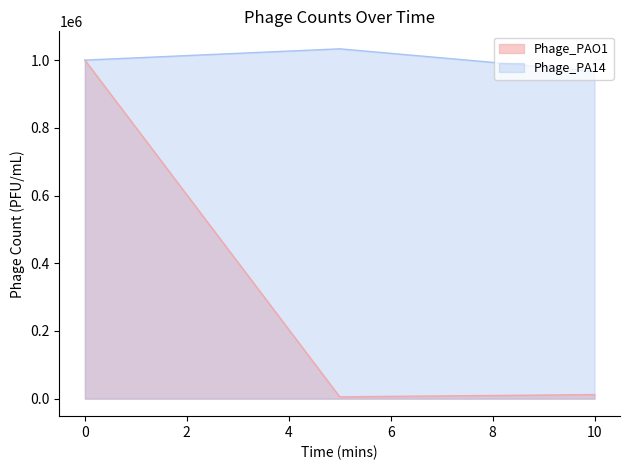

What is the value of the Phage_PAO1 point at the 5th from the left?

230